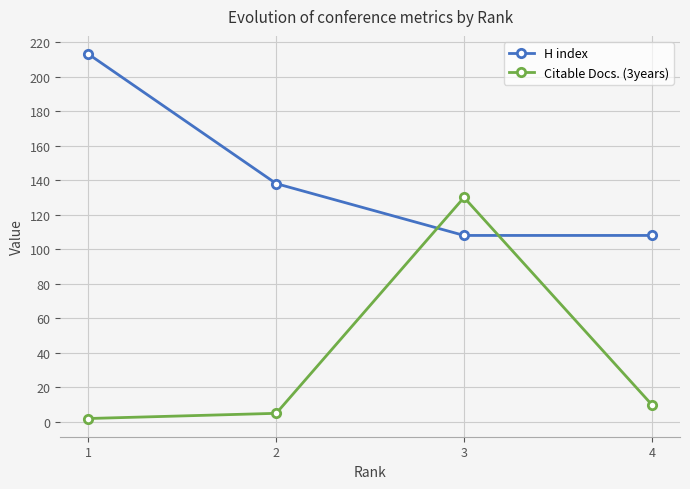

After their last crossing, which series has the higher values: Citable Docs. (3years) or H index?

H index